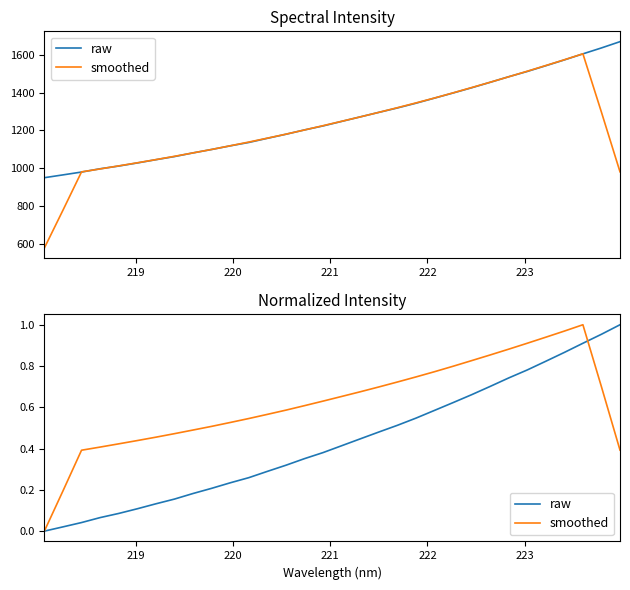

What is the sum of all raw values?

13.9